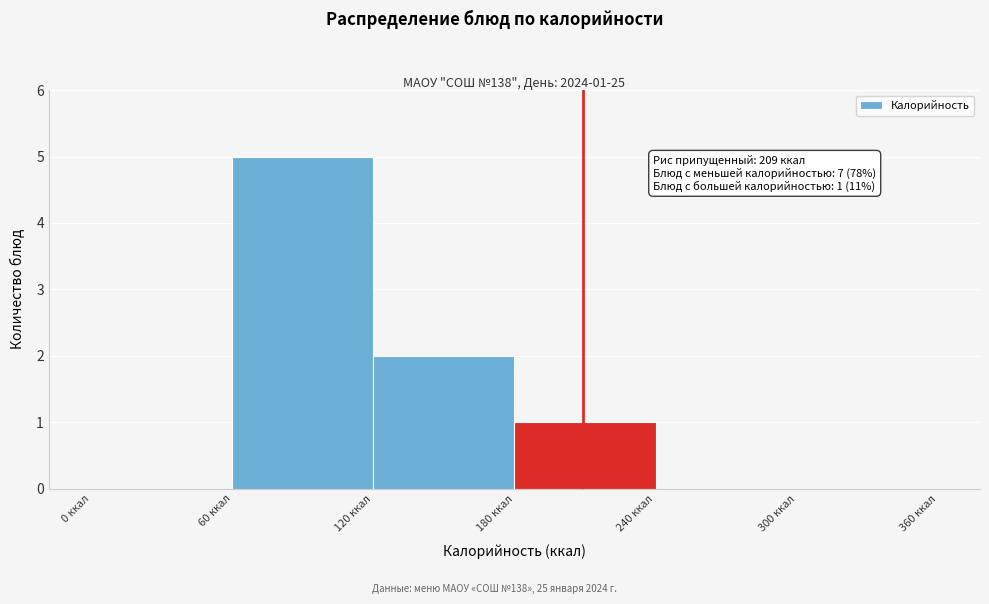

Over which range of the x-axis is the bar tallest?

60 to 120